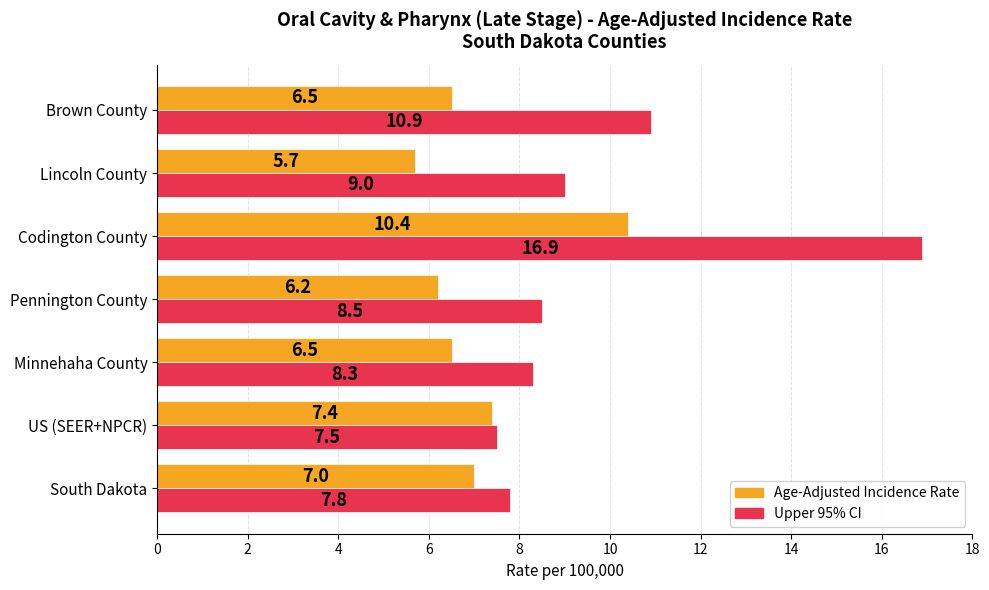

At which category is the sum across all series the highest?

Codington County